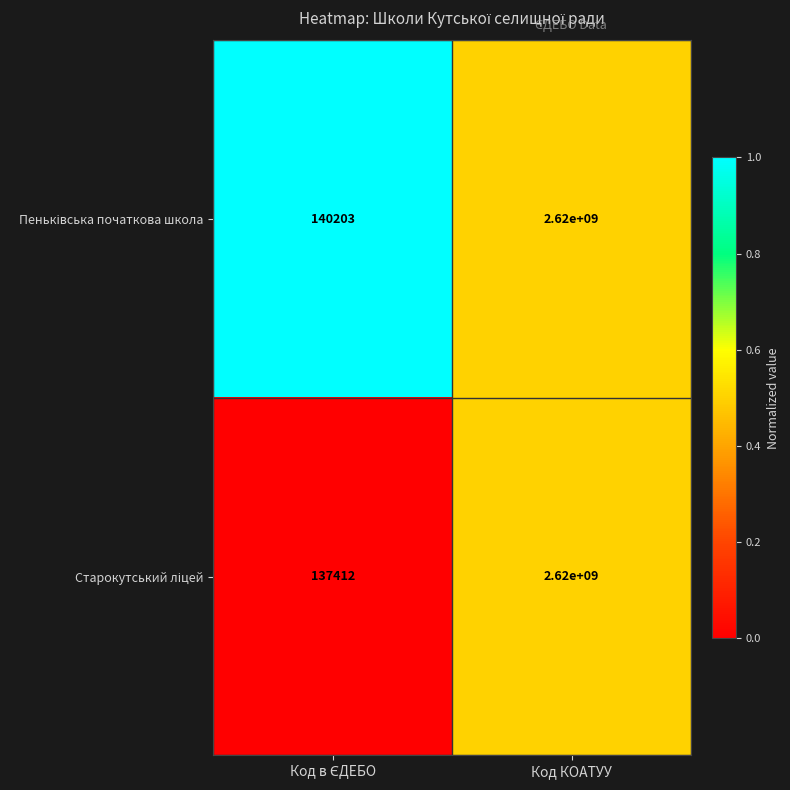

At which category is the sum across all series the highest?

Код КОАТУУ